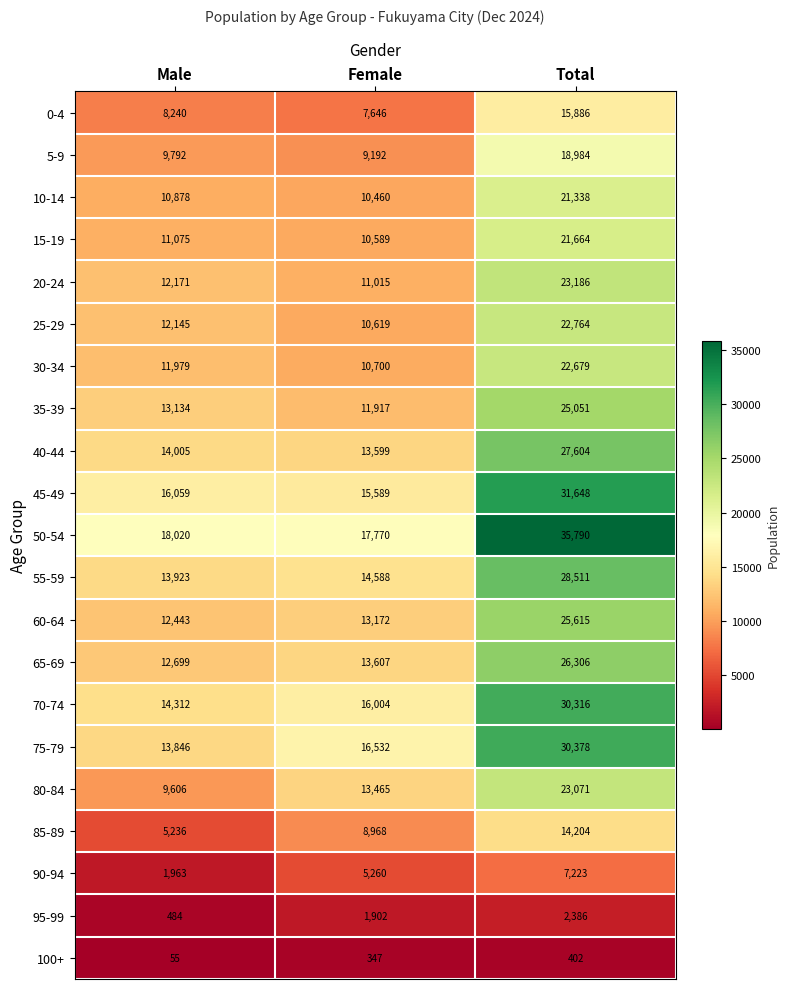

What is the sum of all 60-64 values?

51230